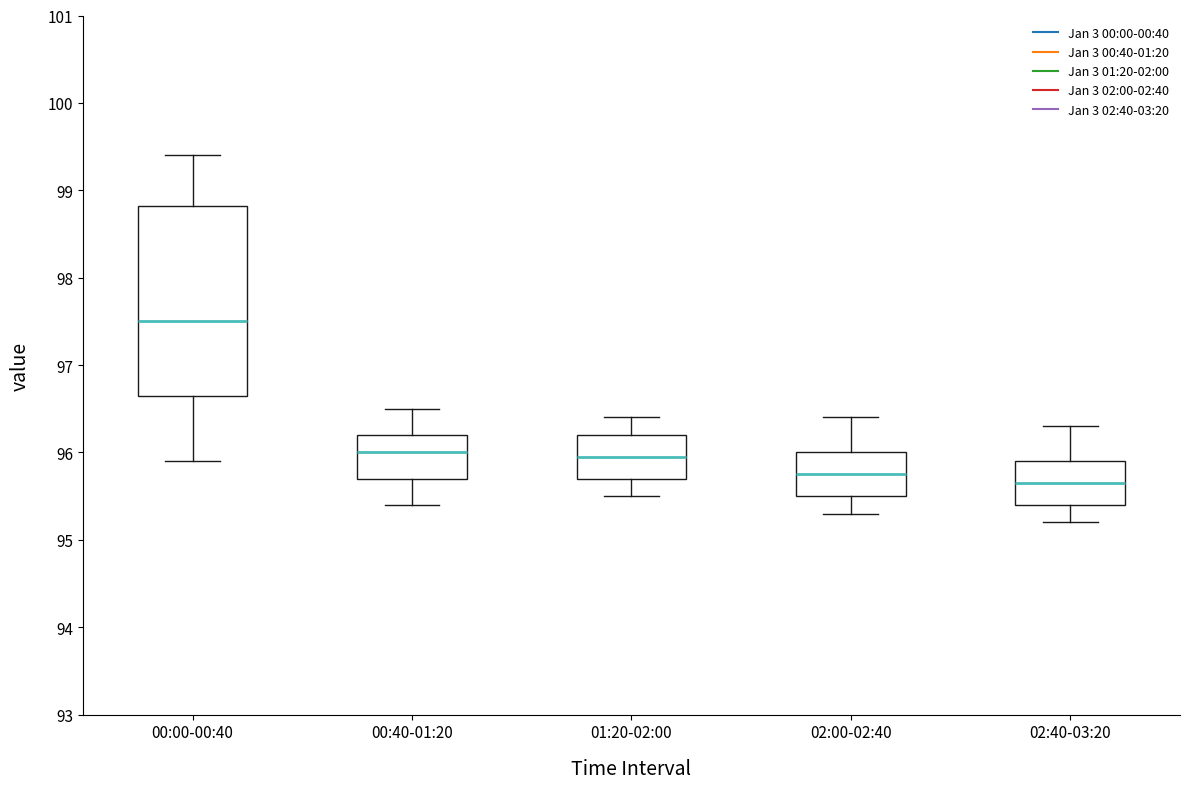

Which box's median line is the highest?

00:00-00:40